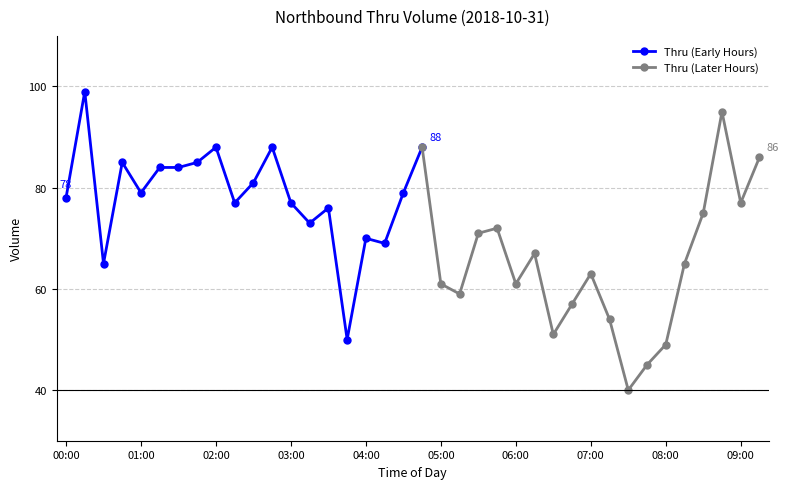

Which category has the highest value across all series?

00:15